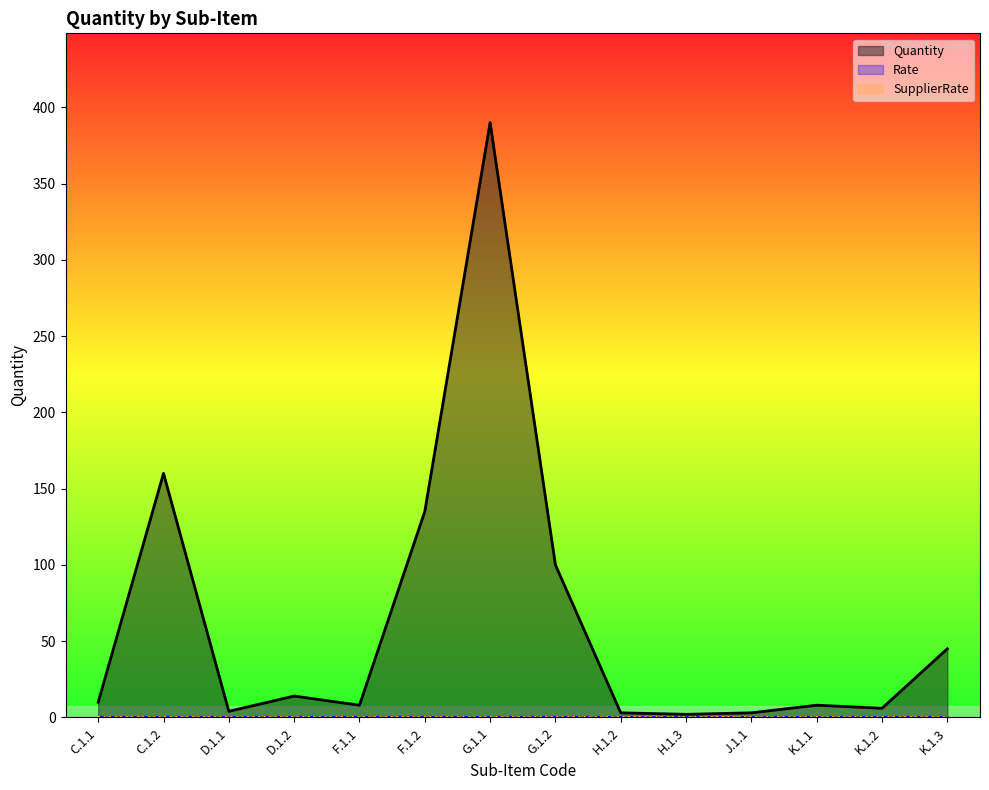

How many values in the Quantity series exceed 10?

6